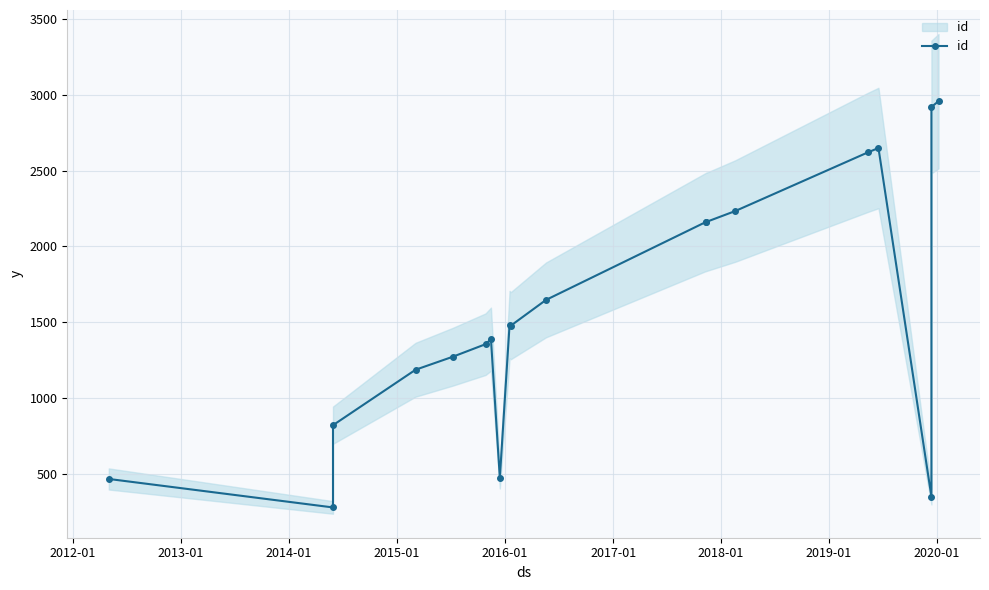

Reading left to right, list all the values displayed in this chart.

465	277	820	1186	1272	1355	1388	473	1484	1477	1647	2163	2162	2234	2621	2650	349	2921	2959